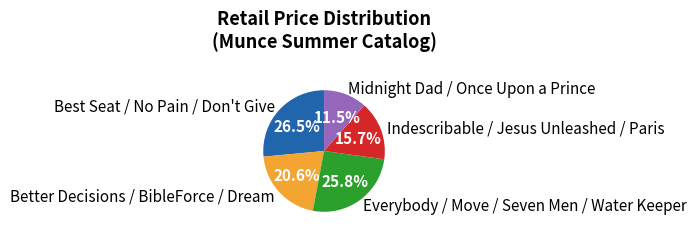

Is there a majority slice in this chart?

No